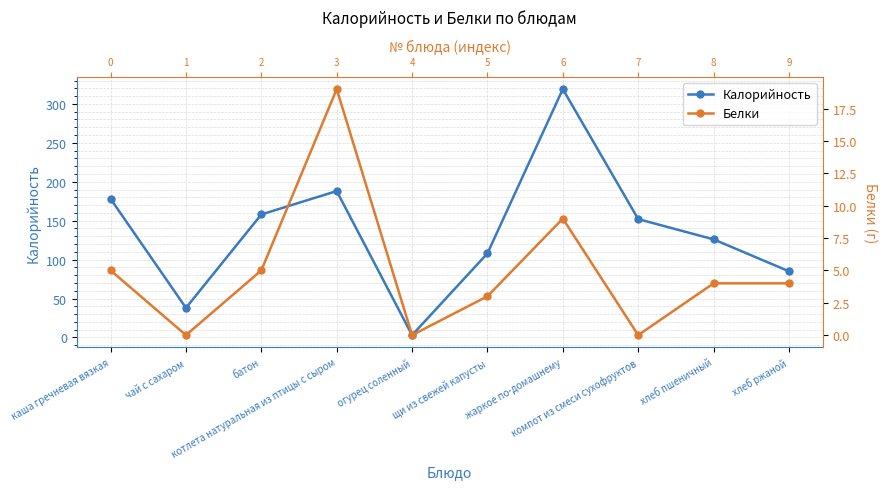

Read the Калорийность value at компот из смеси сухофруктов, to the nearest 10.

150